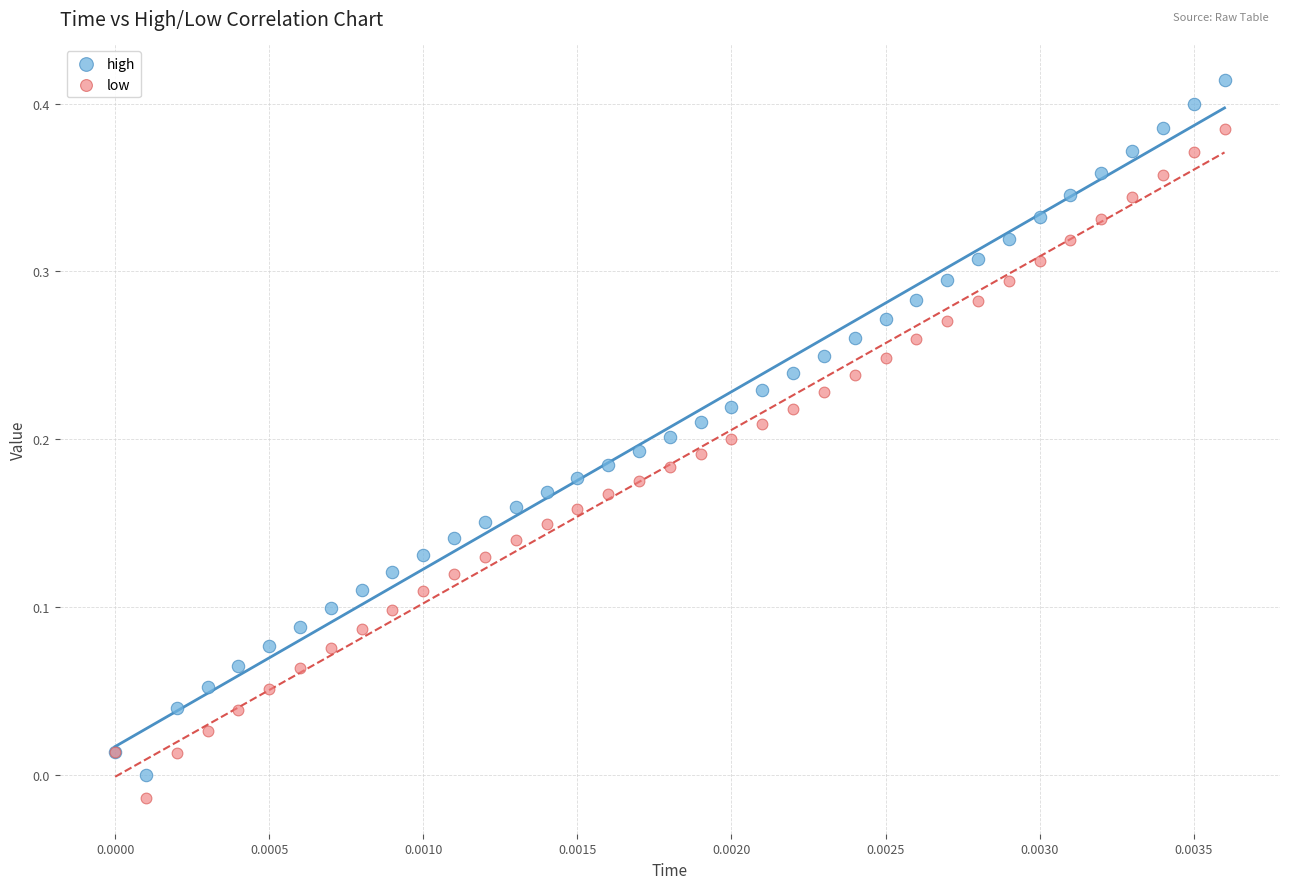

What are all the series names shown in the legend?

high, low